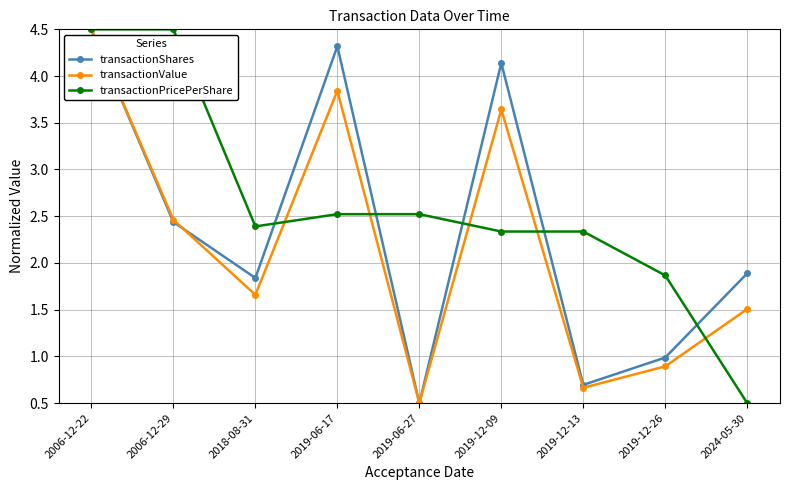

At which label does transactionValue reach its peak?

2006-12-22